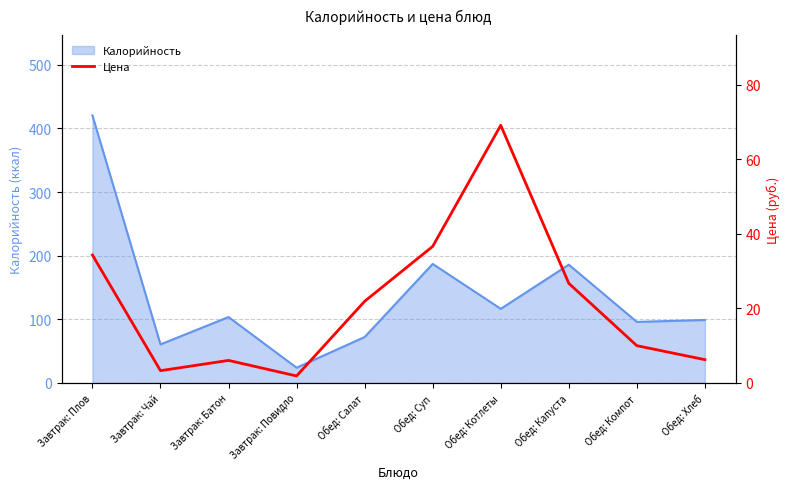

The value at Обед: Компот is 10.0. True or false?

True